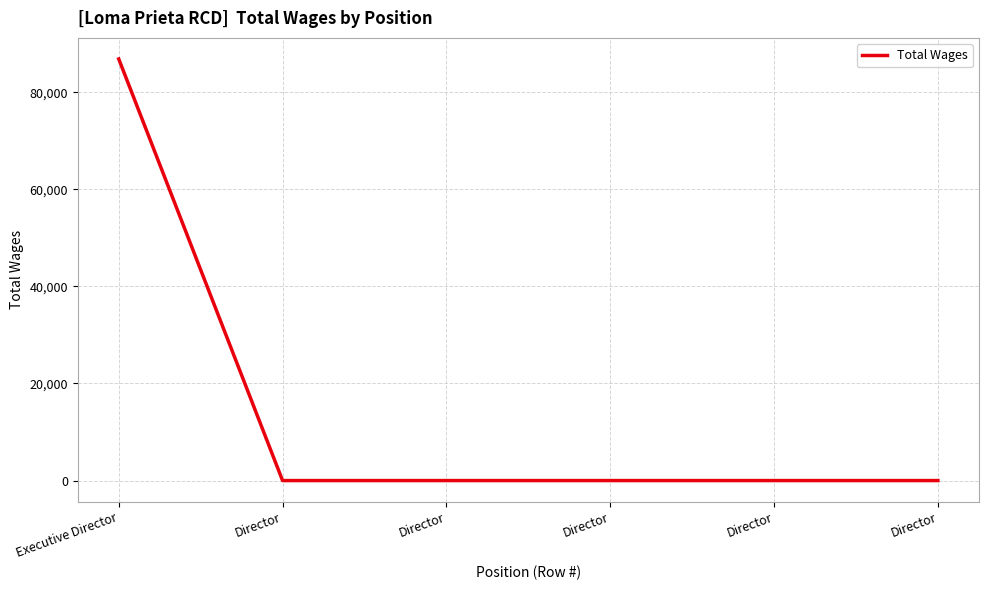

Where is the data nearest to the value 43425?

Executive Director